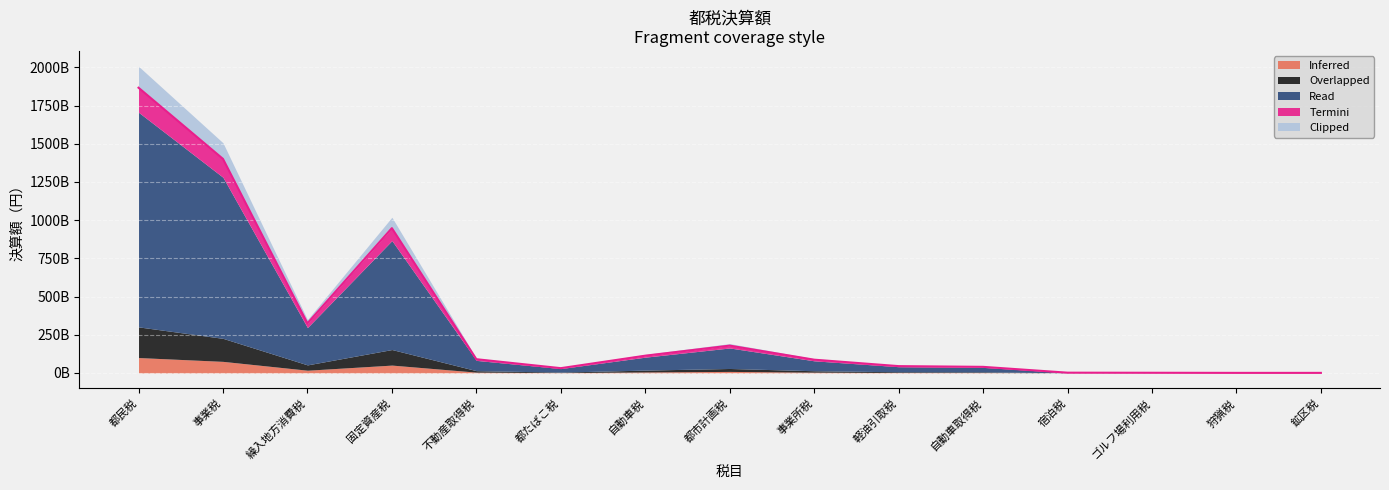

Which has a higher value, 自動車税 or 都市計画税?

都市計画税